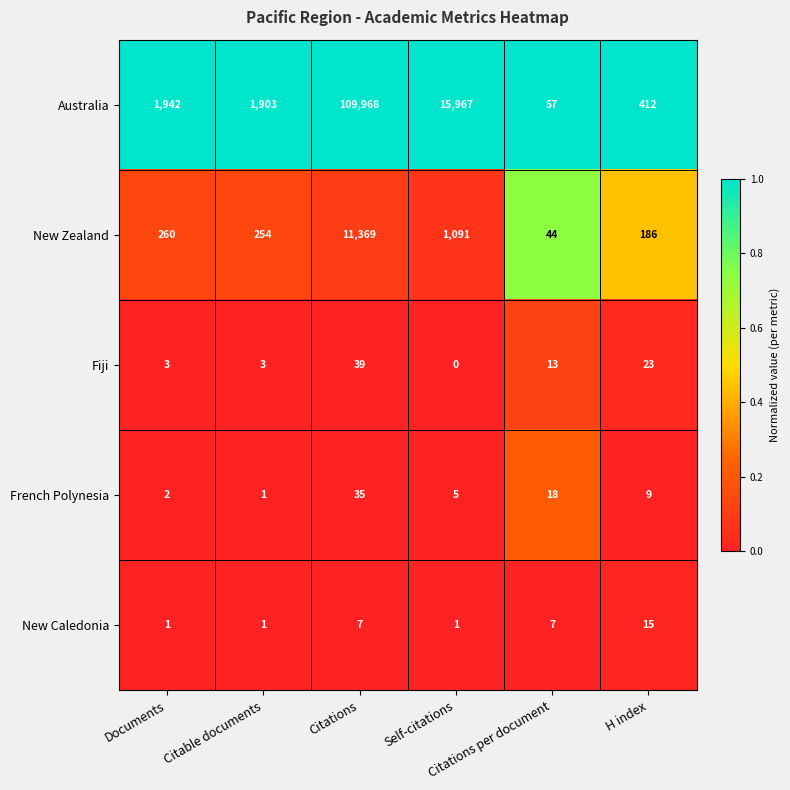

What is the greatest value displayed?

109968